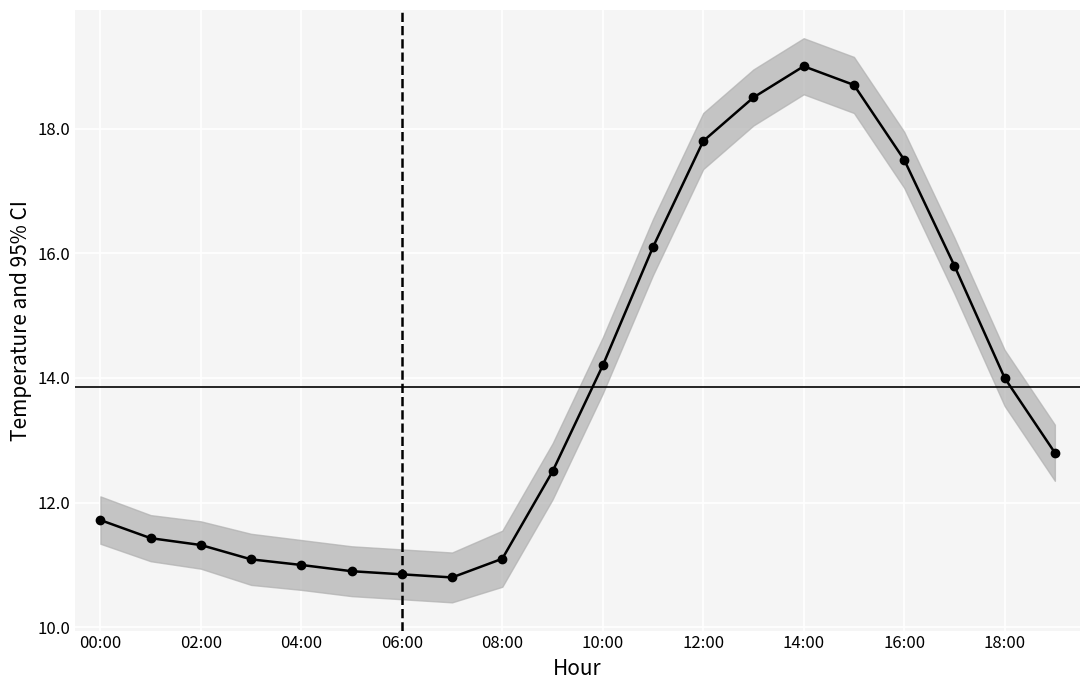

True or false: there are more than 0 points higher than both neighbors.

True